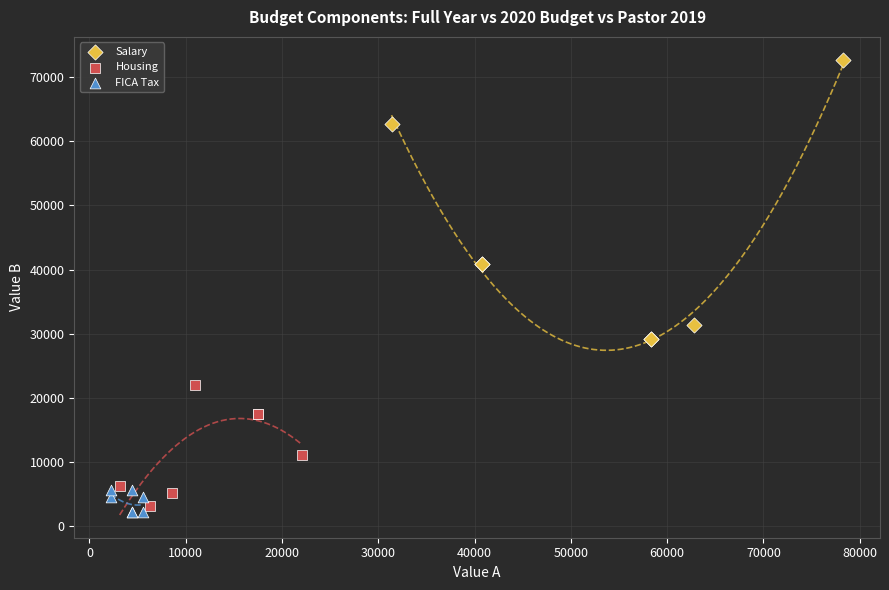

Which series contains the highest Y value?

Salary